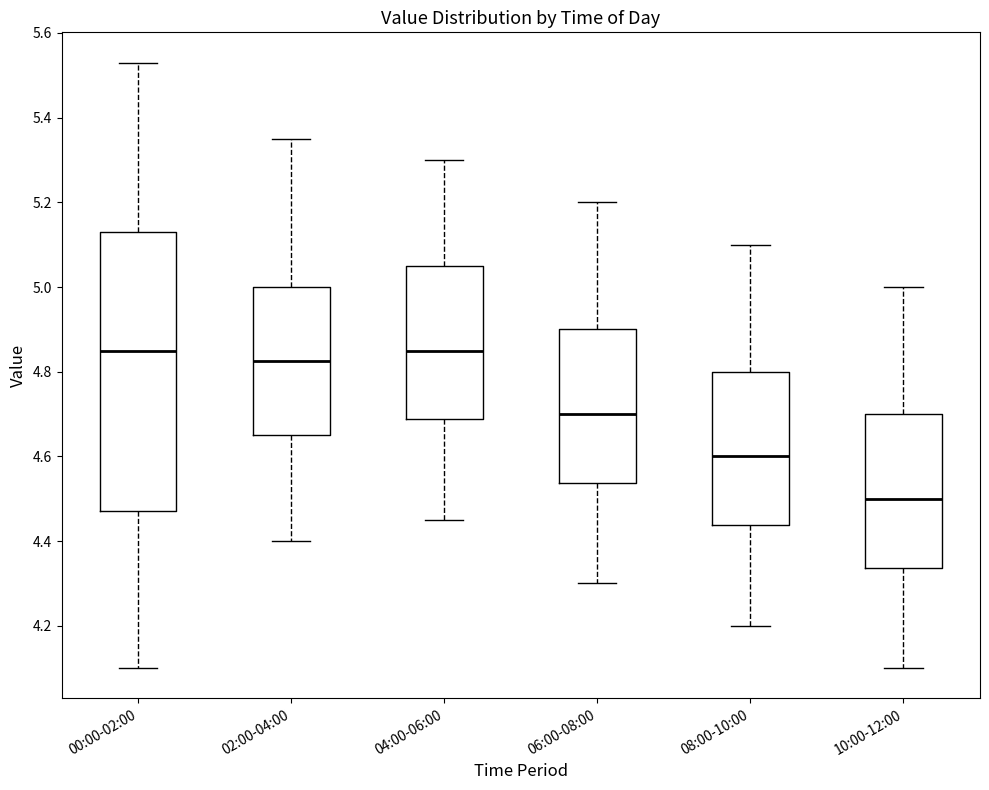

Reading left to right, read every box against the y-axis: the position of its median line, the range the box covers, and the ends of its whiskers. The values are not printed on the chart, so give them approximately, as read against the axis.

00:00-02:00: median 4.86, box 4.48 to 5.14, whiskers 4.10 to 5.54
02:00-04:00: median 4.82, box 4.66 to 5.00, whiskers 4.40 to 5.36
04:00-06:00: median 4.86, box 4.68 to 5.06, whiskers 4.46 to 5.30
06:00-08:00: median 4.70, box 4.54 to 4.90, whiskers 4.30 to 5.20
08:00-10:00: median 4.60, box 4.44 to 4.80, whiskers 4.20 to 5.10
10:00-12:00: median 4.50, box 4.34 to 4.70, whiskers 4.10 to 5.00